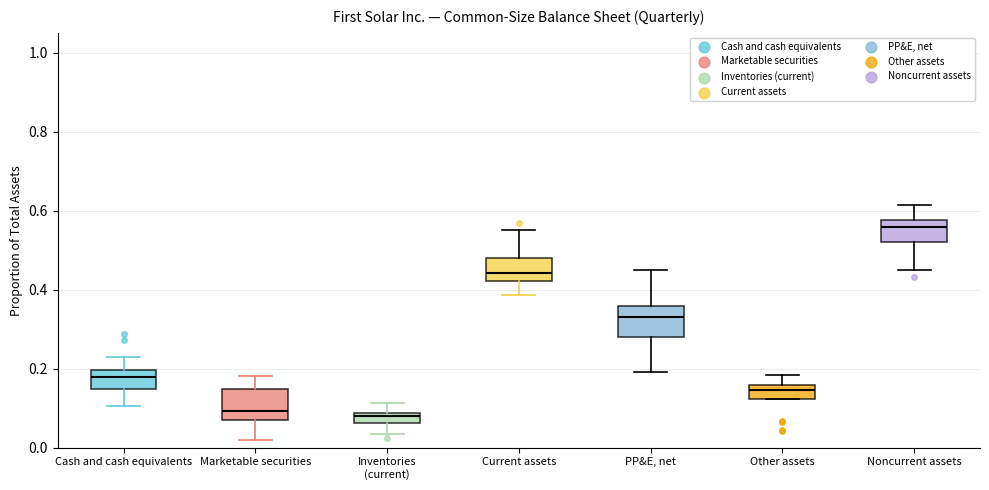

Which box's median line is the highest?

Noncurrent assets